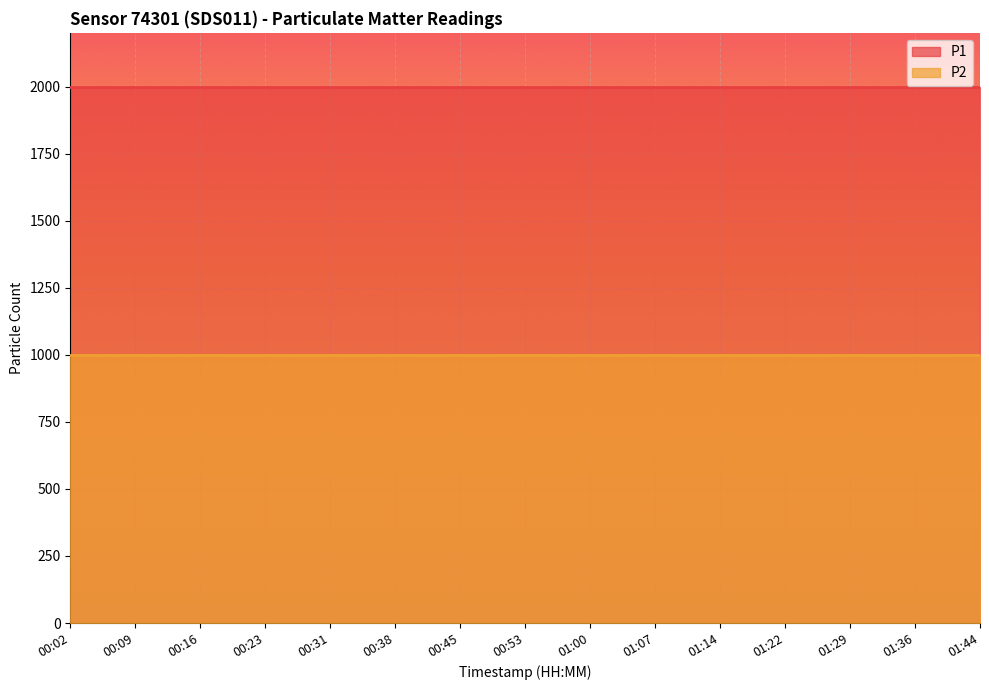

What is the minimum value for P2?

999.9